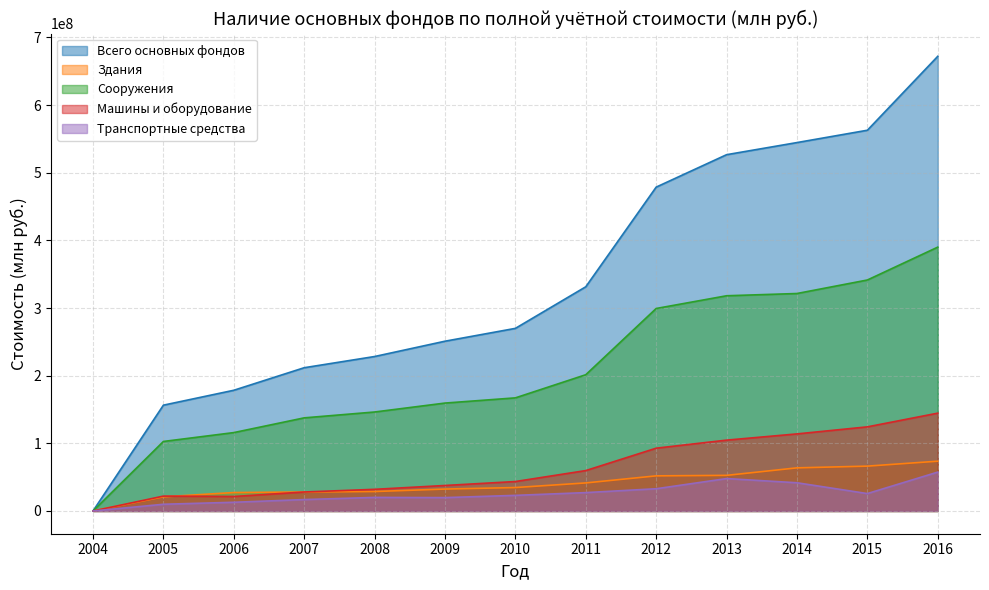

What is the difference between the second highest and minimum values in the Сооружения series?

341388565